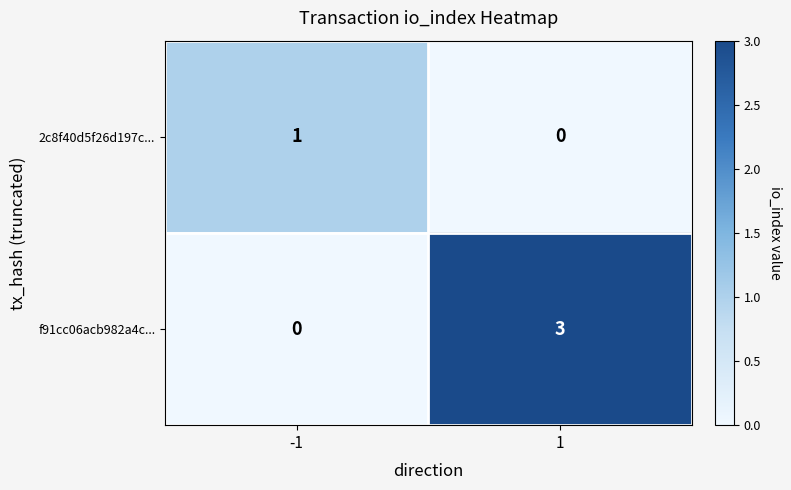

Is the value of f91cc06acb982a4c... at 1 greater than the value of 2c8f40d5f26d197c... at 1?

Yes